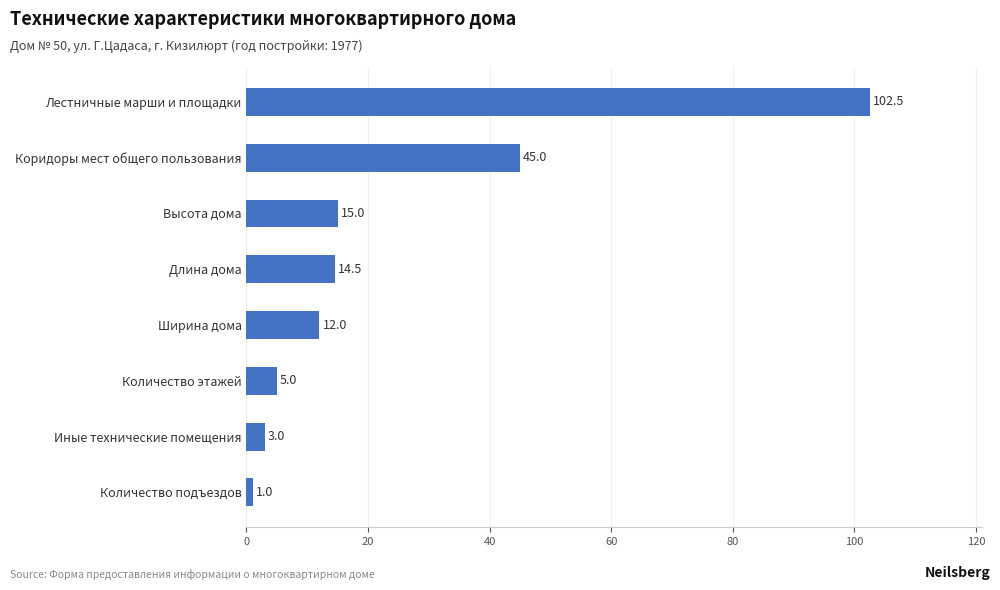

What is the minimum value shown in the chart?

1.0